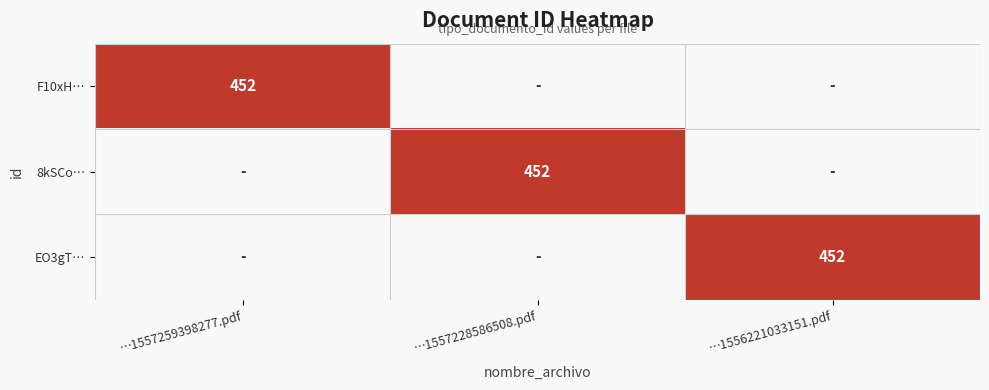

The 8kSCo… series shows 452 at …1557228586508.pdf. True or false?

True